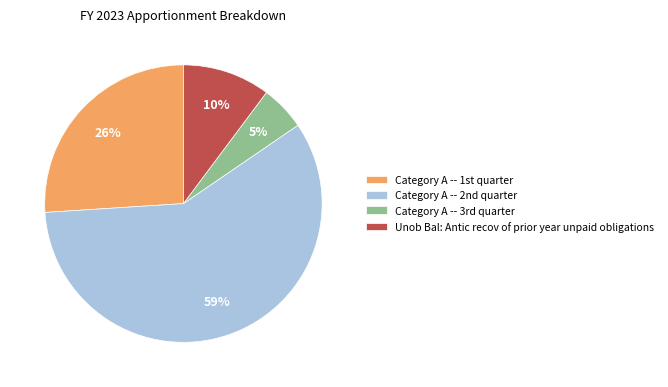

What is the largest slice in the pie chart?

Category A -- 2nd quarter